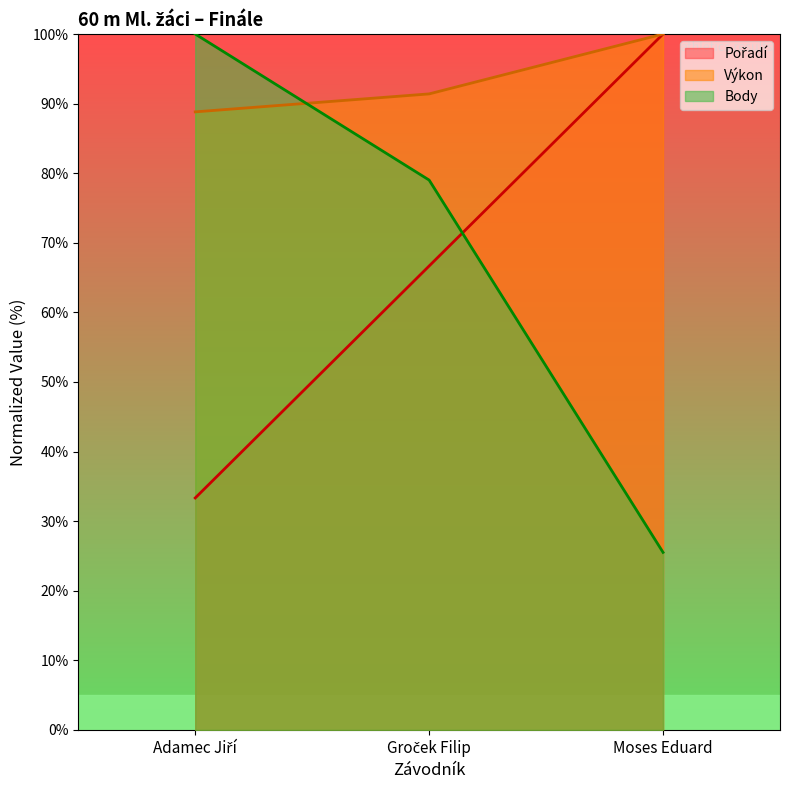

What is the label of the 1st point from the left?

Adamec Jiří